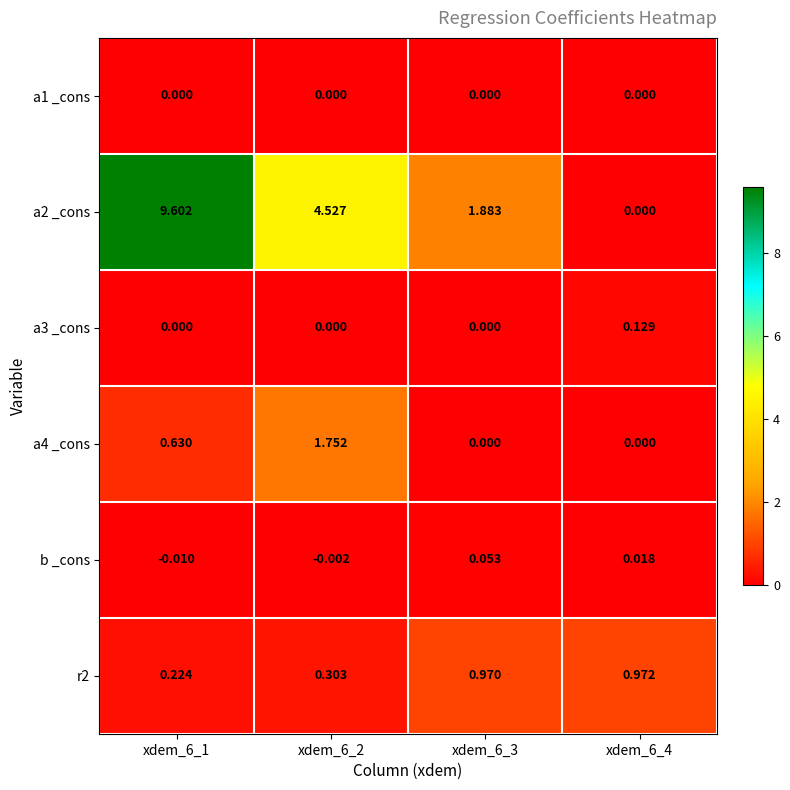

Is the value of b _cons at xdem_6_2 greater than the value of r2 at xdem_6_4?

No